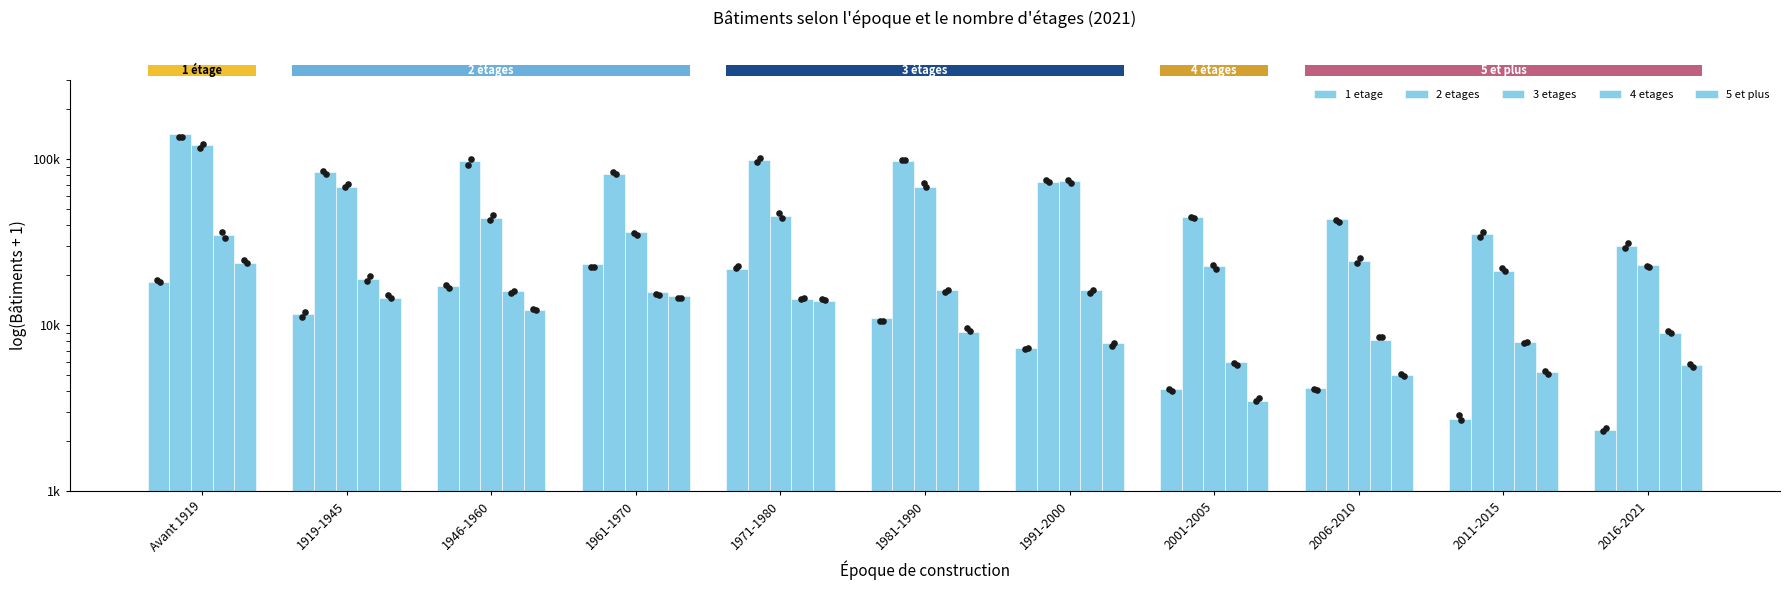

Which series has the widest spread of Y values?

2 etages